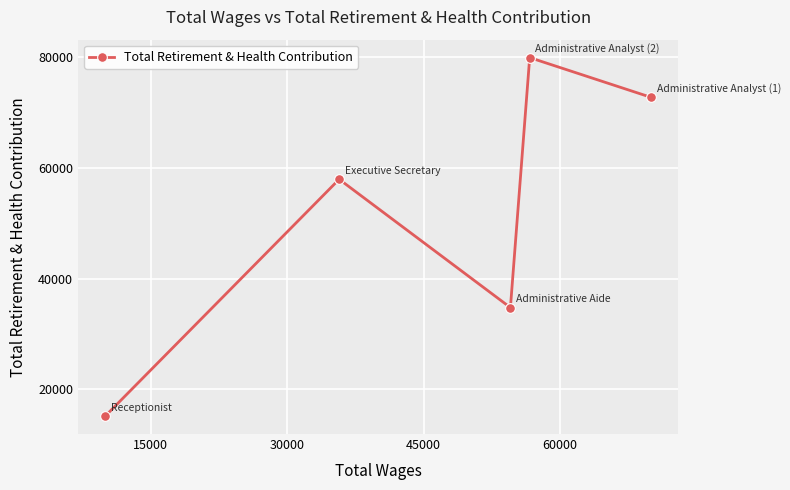

What is the difference between the maximum and minimum values?

64691